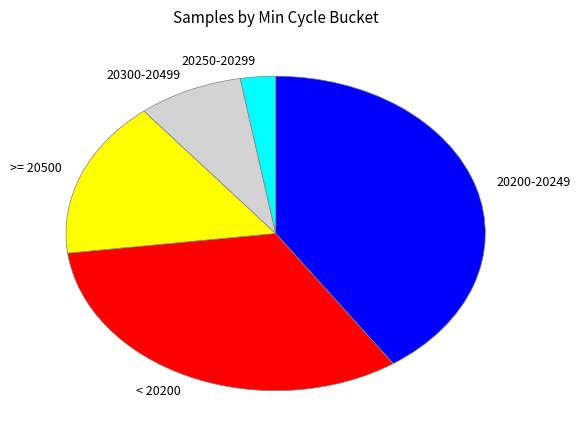

Which has a higher value, >= 20500 or 20200-20249?

20200-20249